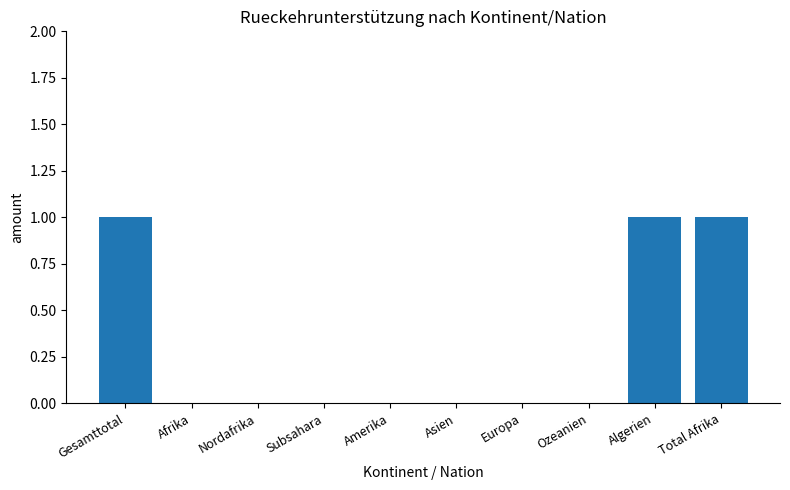

What is the sum of all values?

3